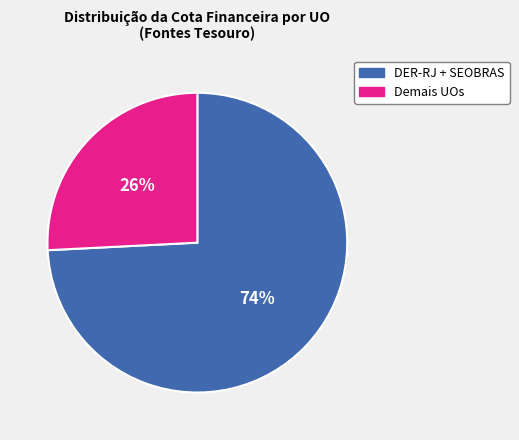

Is there any slice that represents more than half of the pie?

Yes